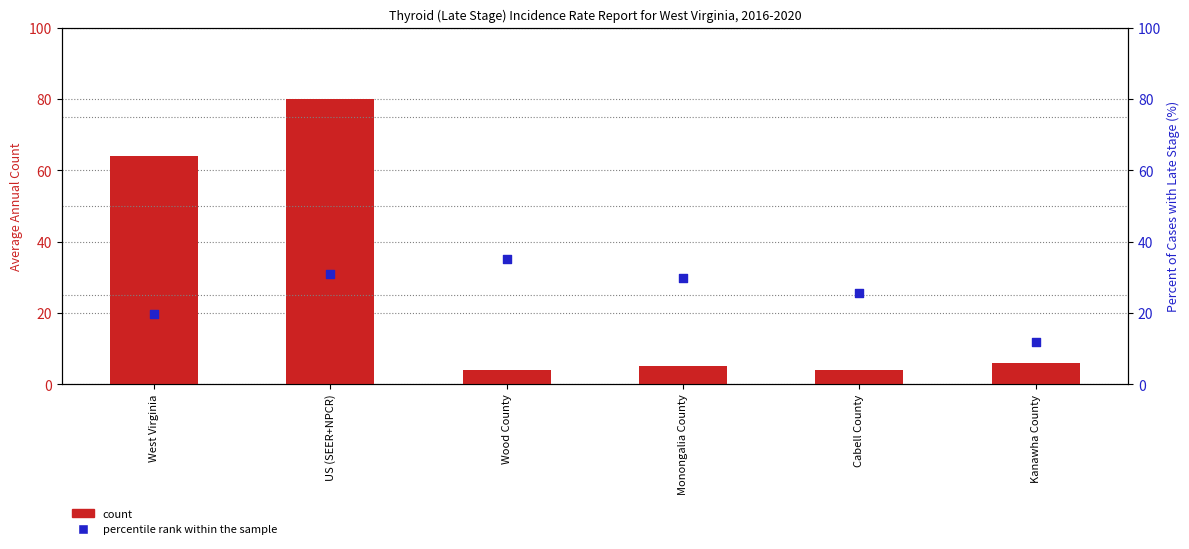

What is the total value across all series at Kanawha County?

17.7